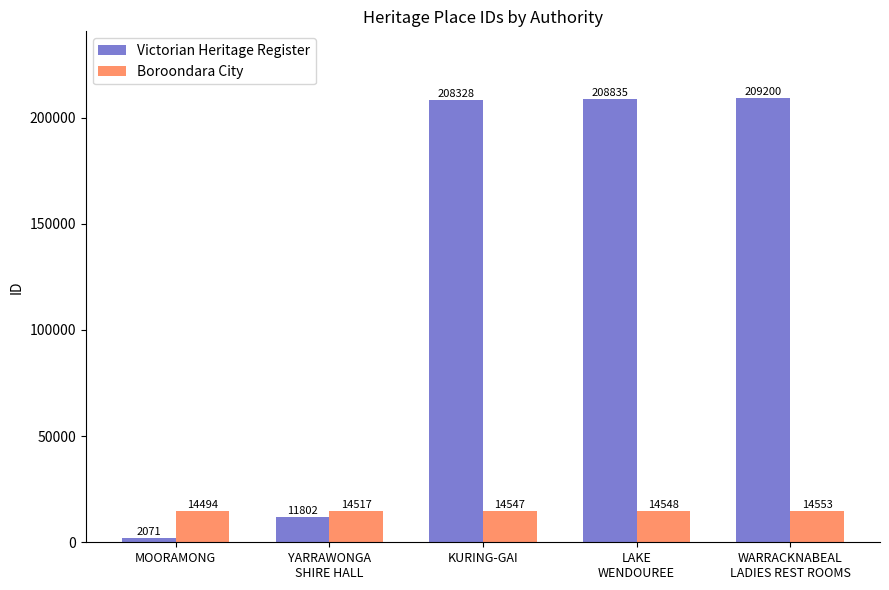

Reading left to right, transcribe all the data shown in this chart.

Victorian Heritage Register: 2071	11802	208328	208835	209200
Boroondara City: 14494	14517	14547	14548	14553